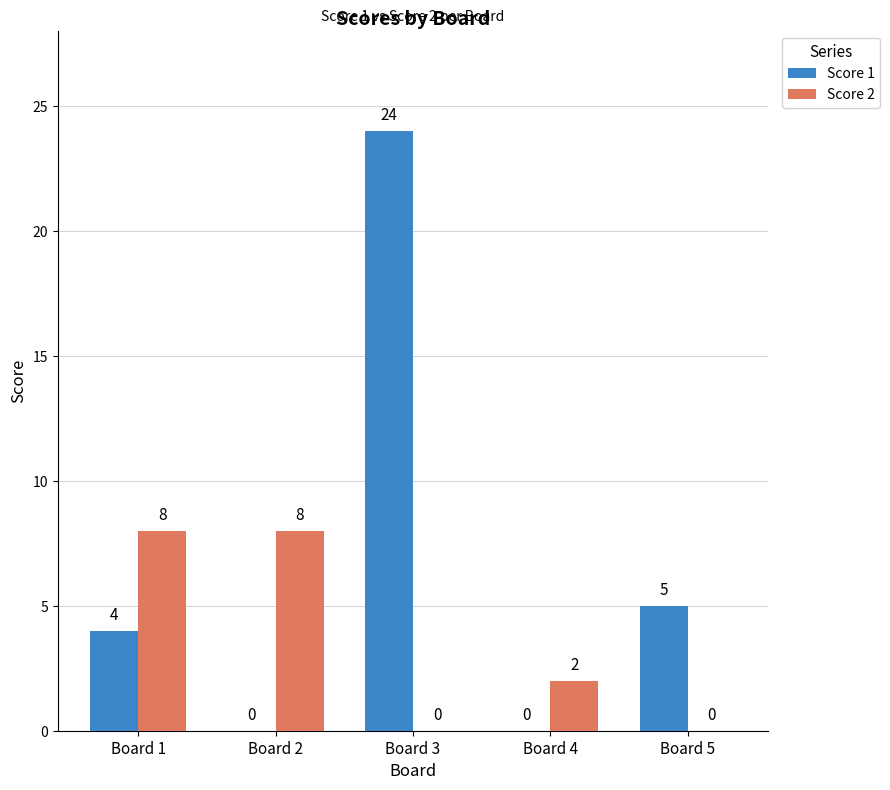

What is the sum of all Score 1 values?

33